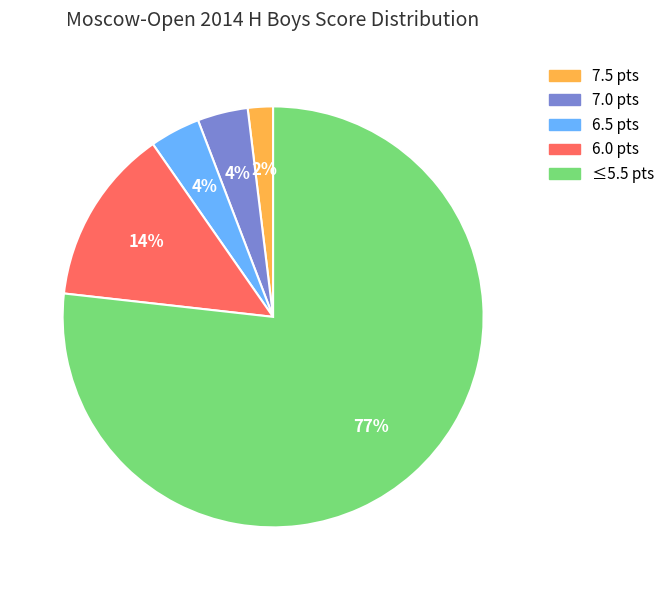

What percentage is the 6.0 slice, to the nearest percent?

14%